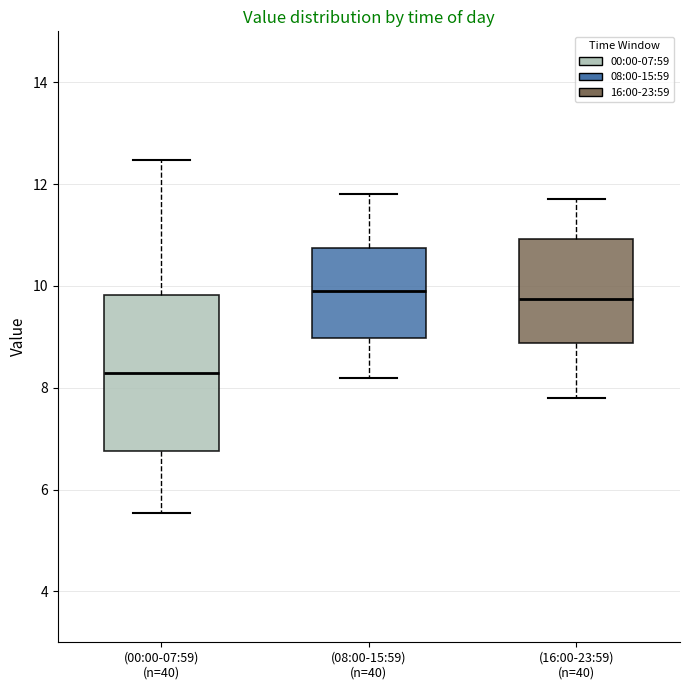

Which box is the tallest, from its lower edge to its upper edge?

(00:00-07:59) (n=40)